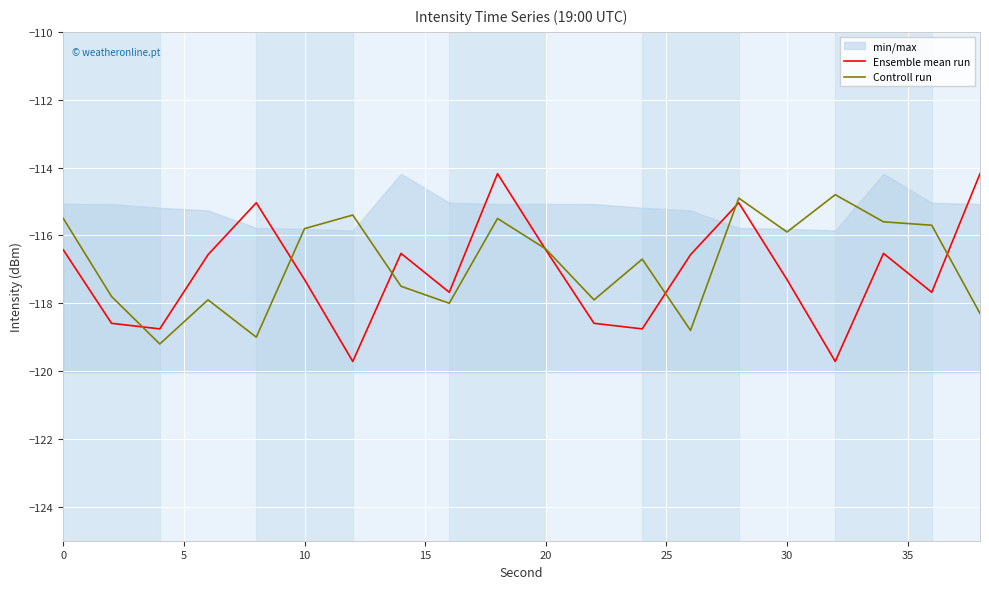

The value of Controll run at 30 is -115.9. True or false?

True